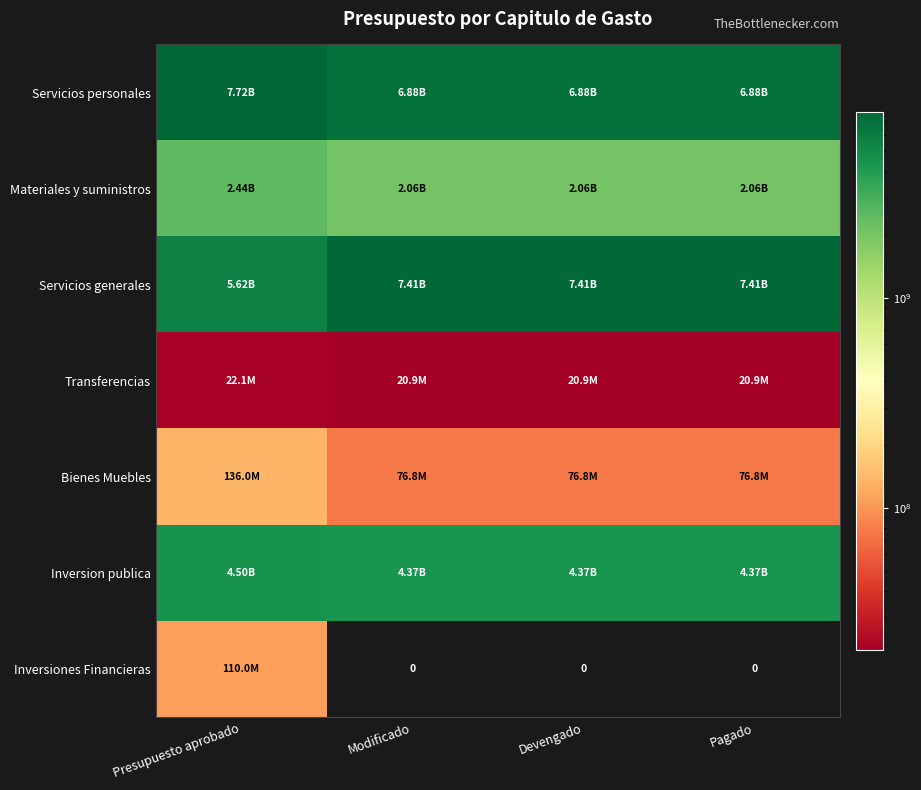

Which category has the lowest value in the Servicios personales series?

Modificado